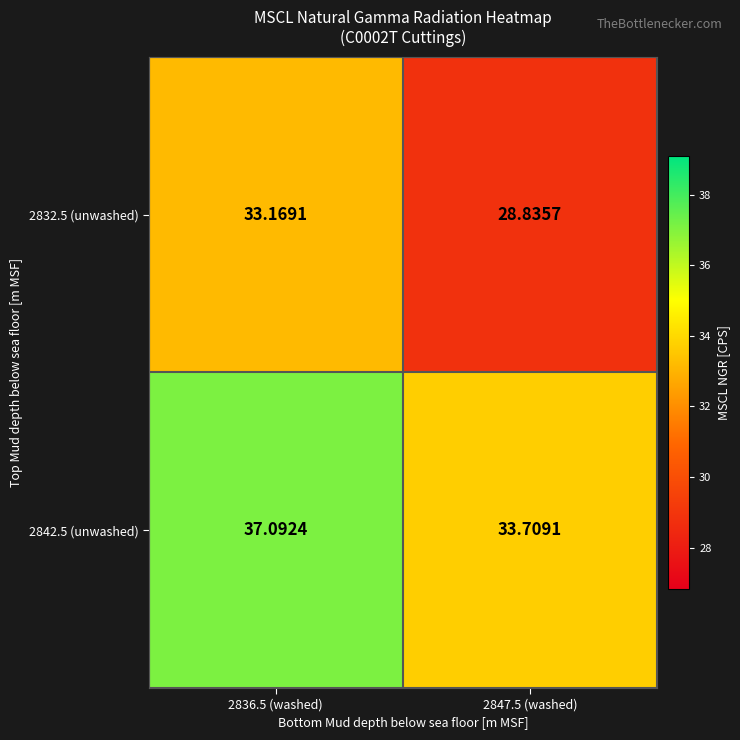

Is the value of 2842.5 (unwashed) at 2836.5 (washed) greater than the value of 2832.5 (unwashed) at 2847.5 (washed)?

Yes